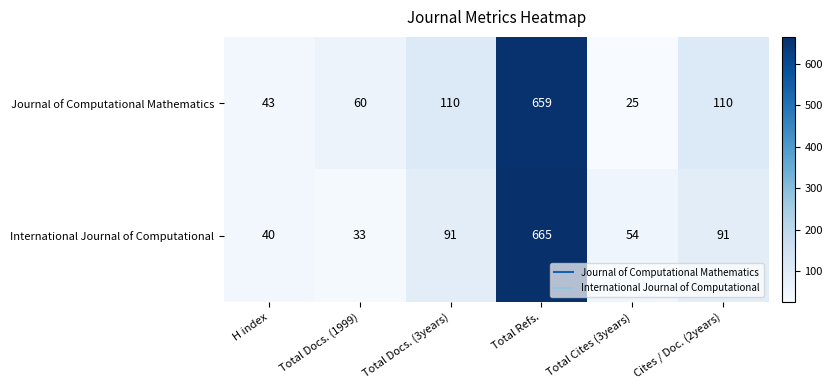

Which series changed the most between Total Refs. and Cites / Doc. (2years)?

International Journal of Computational